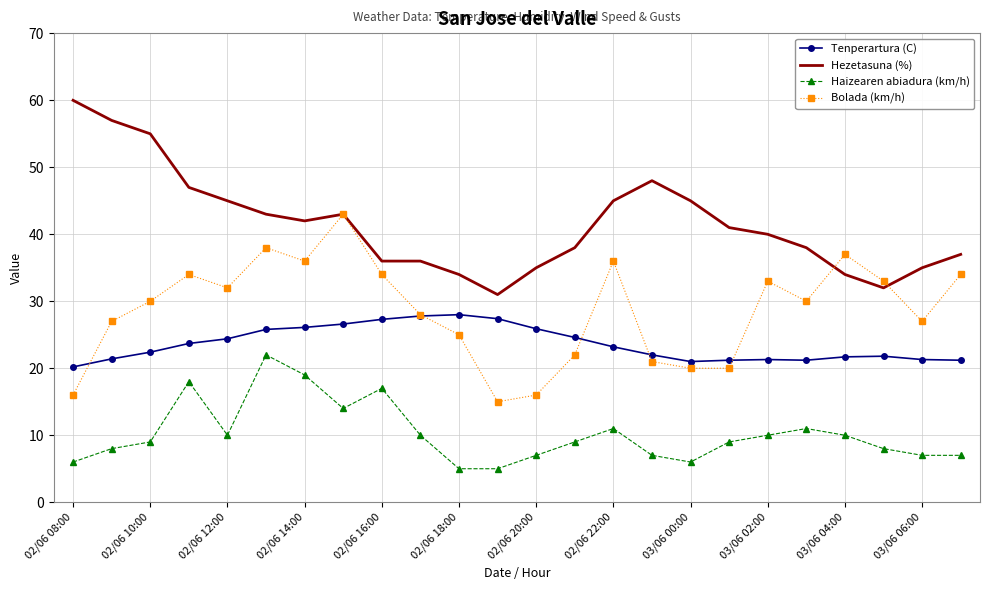

What is the difference between the second highest and minimum values in the Bolada (km/h) series?

23.0